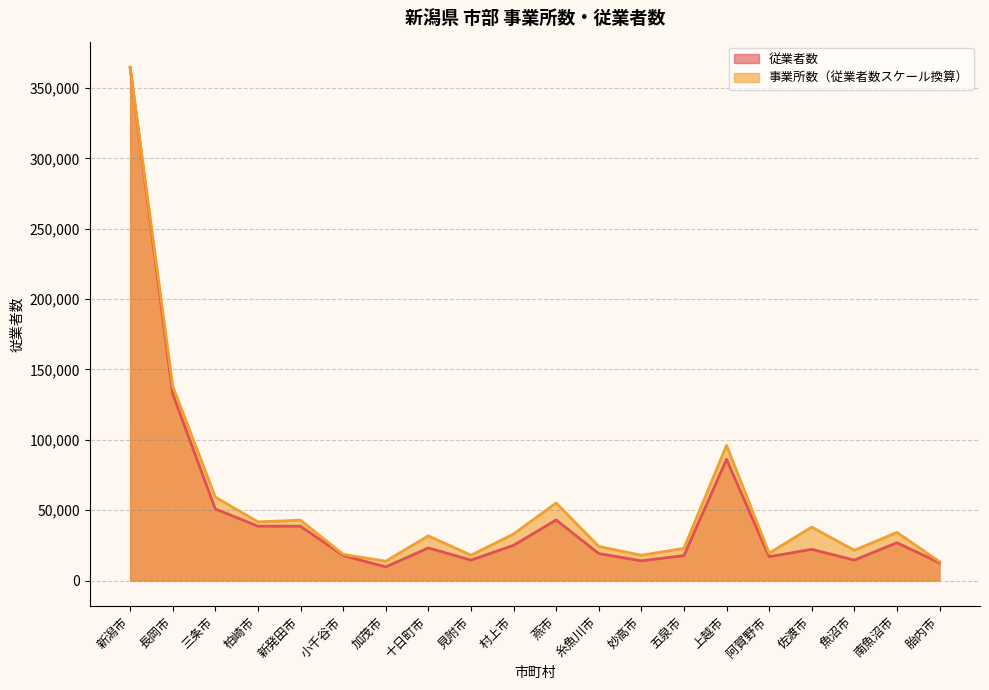

What is the maximum value shown in the chart?

364667.0